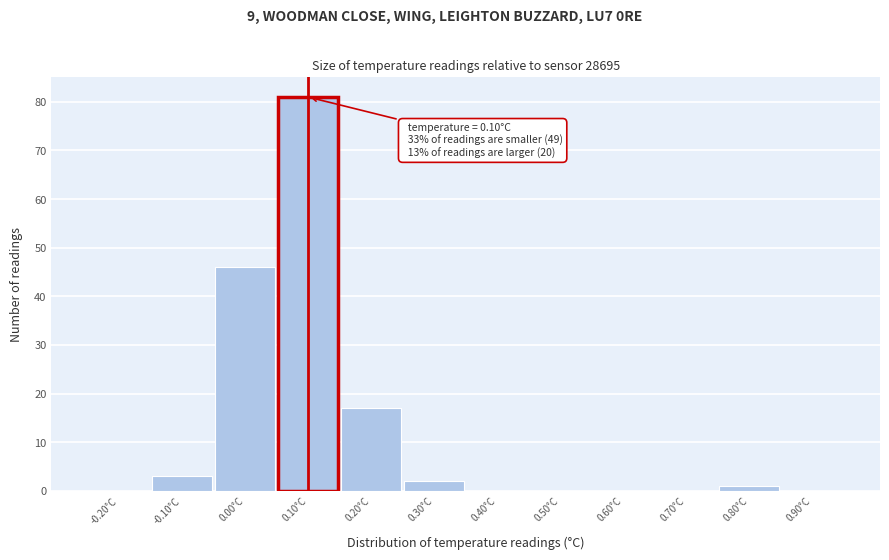

Over which range of the x-axis is the bar tallest?

0.05 to 0.15